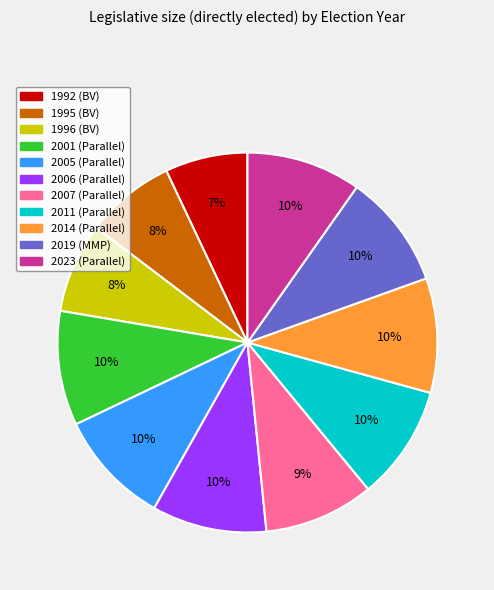

Does 2014 (Parallel) represent more than half of the total?

No